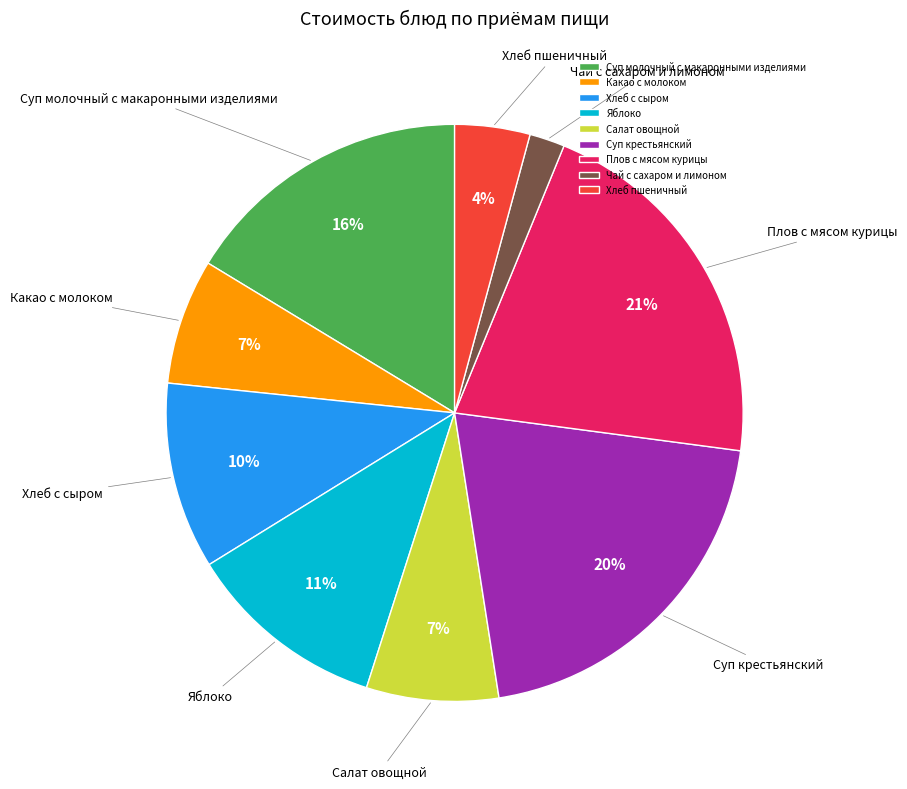

To the nearest percent, what percentage of the pie is Салат овощной?

7%